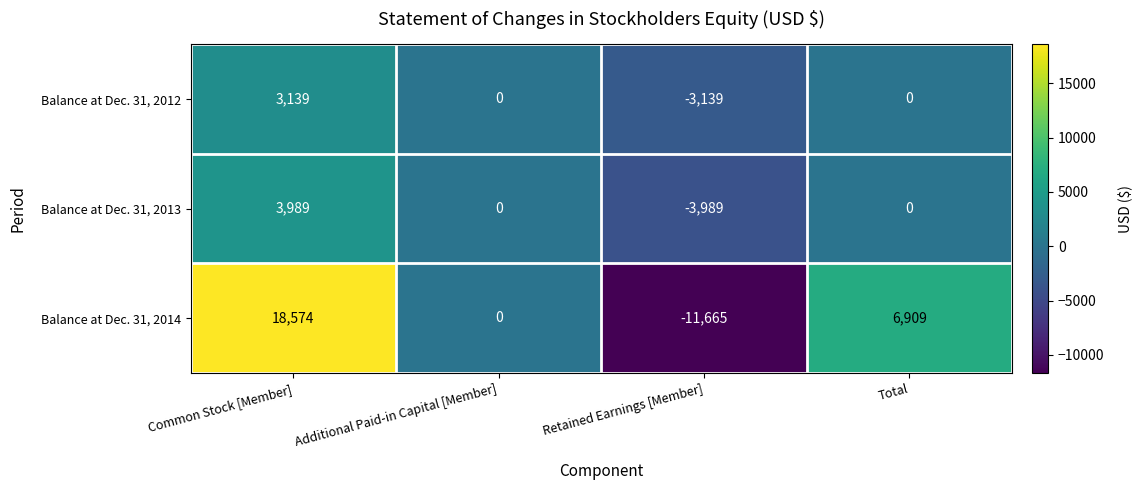

Reading right to left, transcribe all the data shown in this chart.

Balance at Dec. 31, 2012: 0	-3139	0	3139
Balance at Dec. 31, 2013: 0	-3989	0	3989
Balance at Dec. 31, 2014: 6909	-11665	0	18574